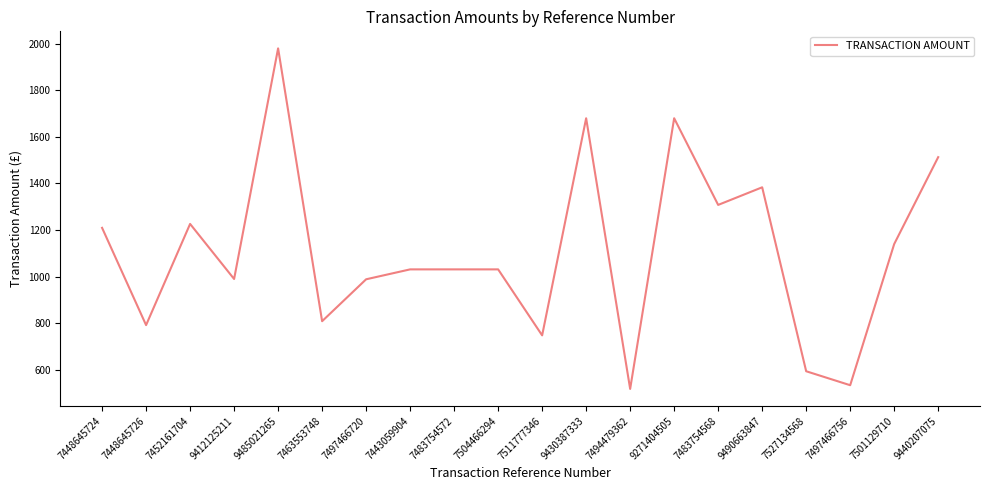

Read the value at 7448645726.

792.0